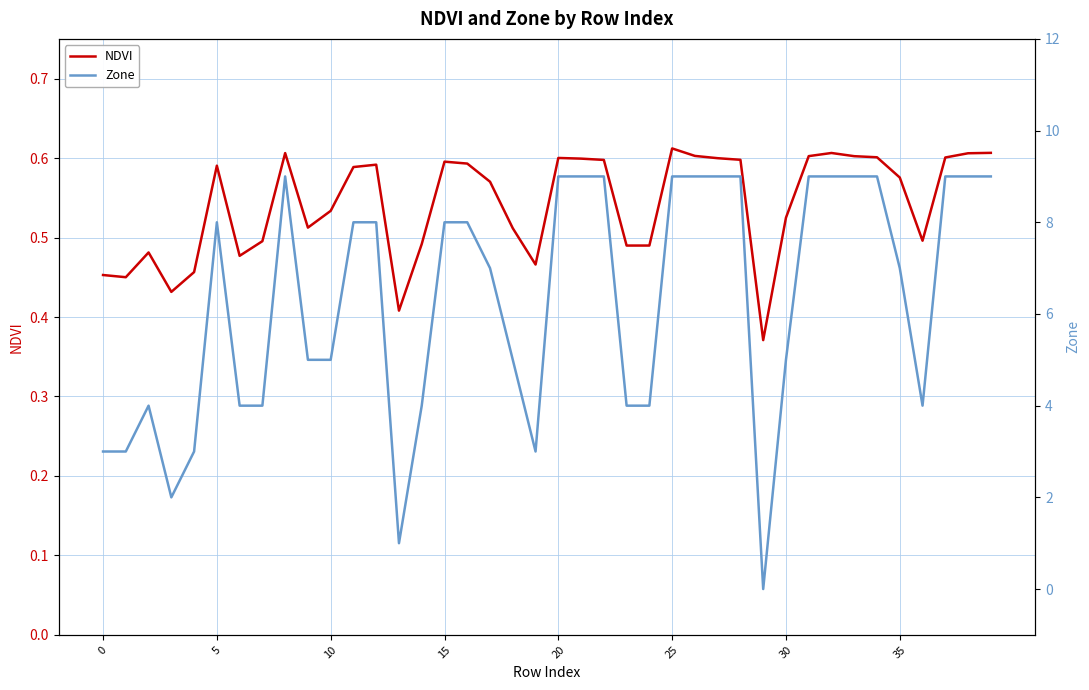

True or false: NDVI and Zone intersect in this chart.

True